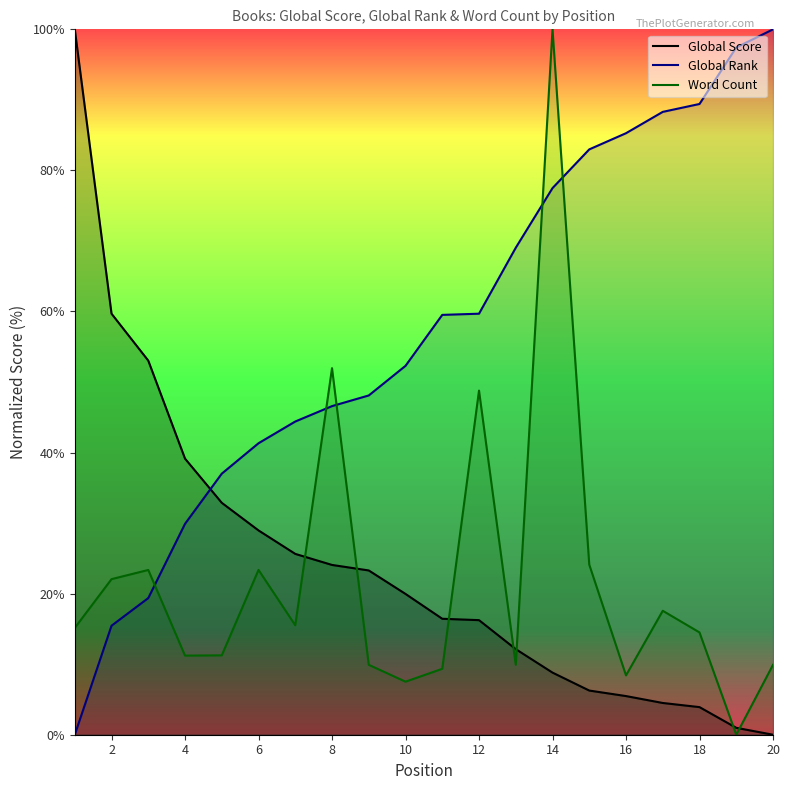

Does the chart have visible grid lines?

No